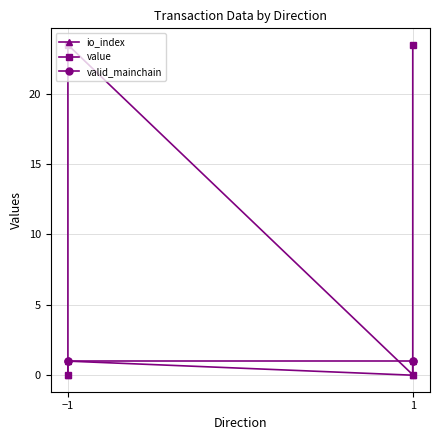

Which series has the largest range (max minus min)?

value